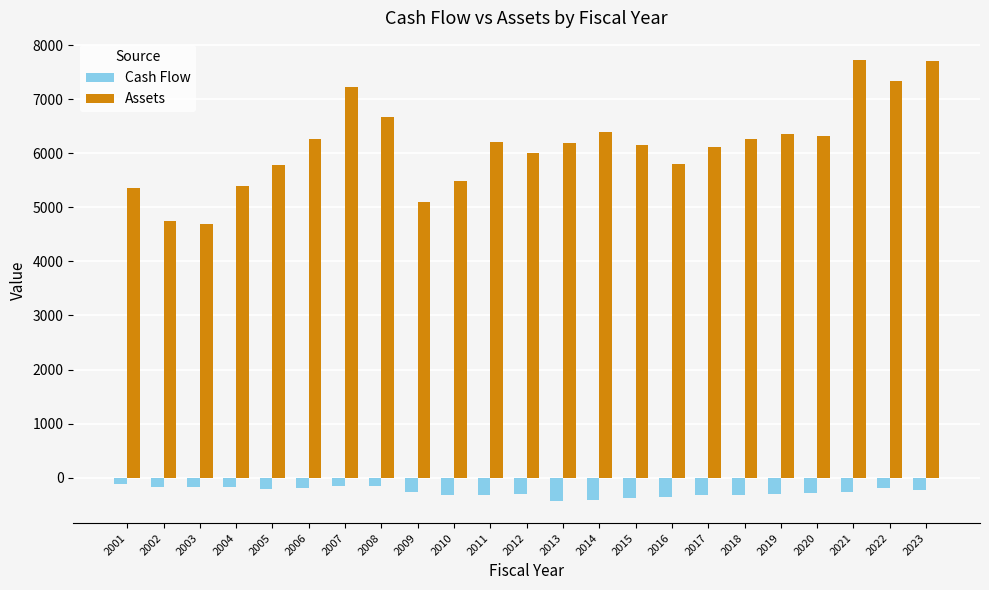

Rank the series at 2009 from lowest to highest value.

Cash Flow, Assets